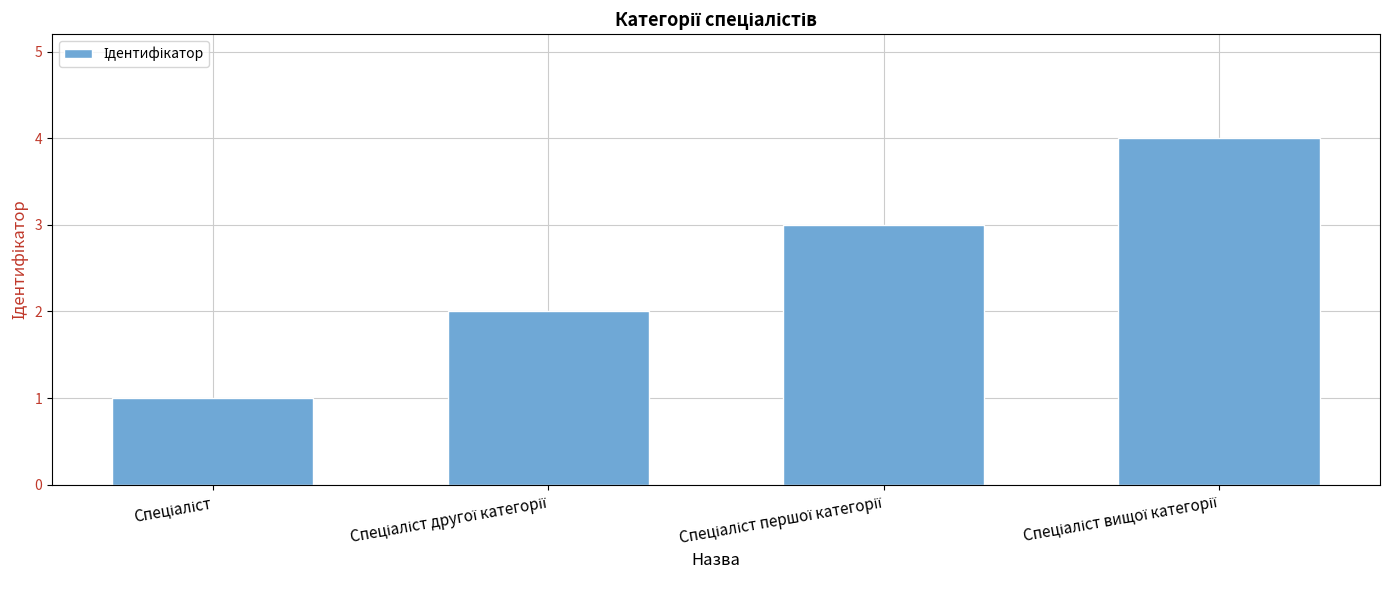

What is the sum of all values?

10